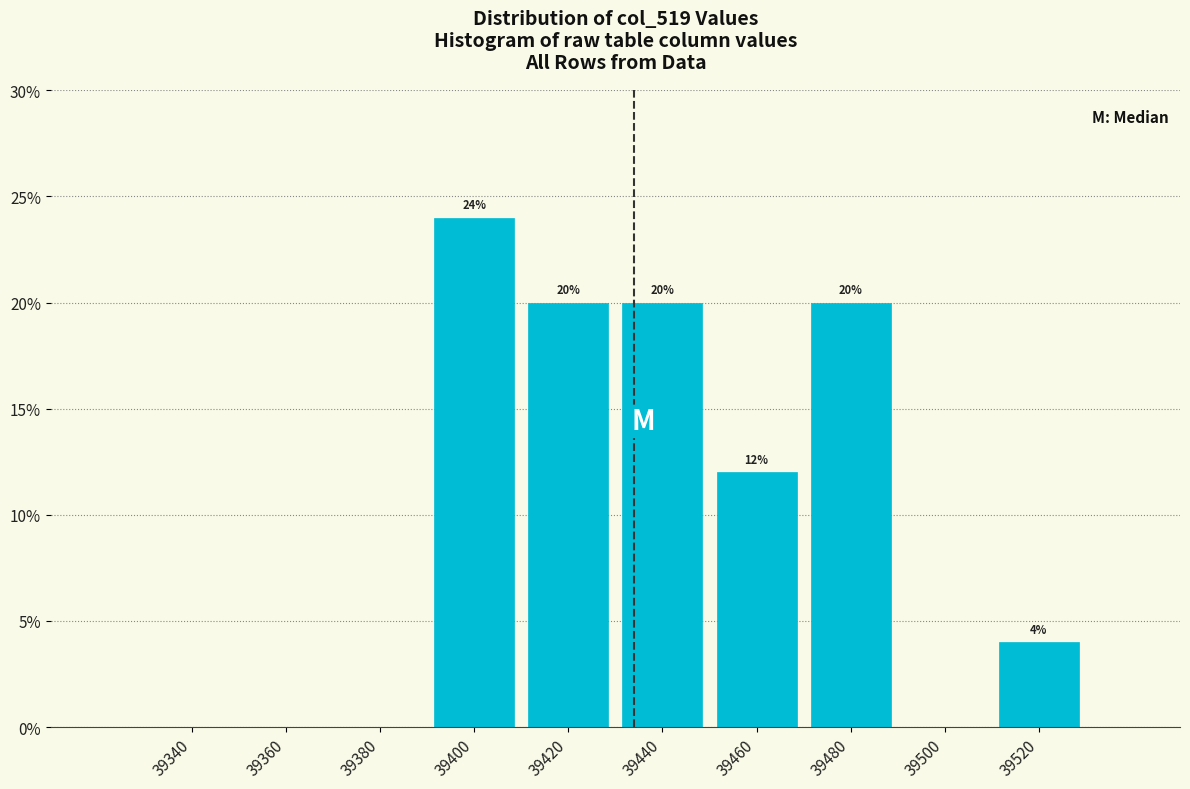

Over which range of the x-axis is the bar tallest?

39390 to 39410